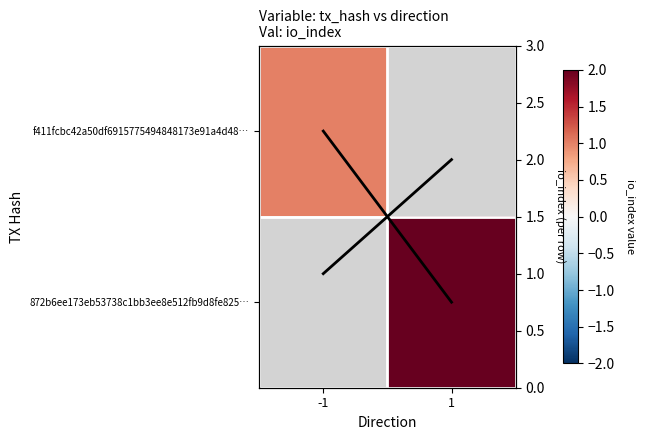

Where is io_index trace nearest to the value 0?

-1